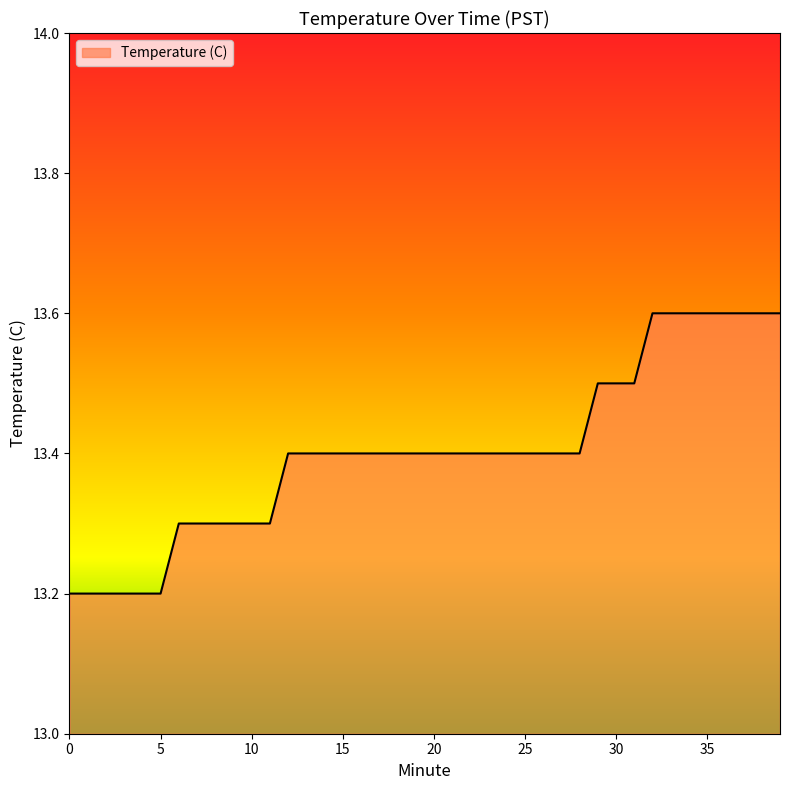

What is the greatest value displayed?

13.6